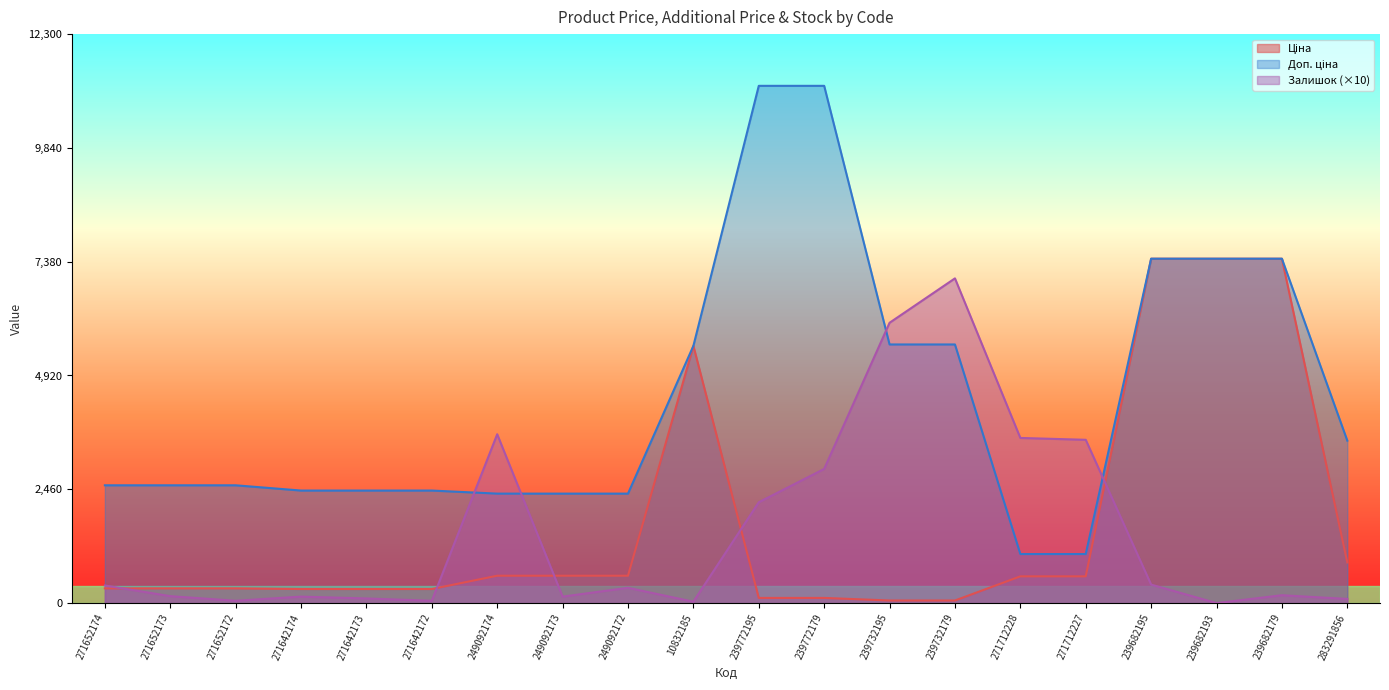

True or false: Доп. ціна has more than 2 points higher than both neighbors.

False